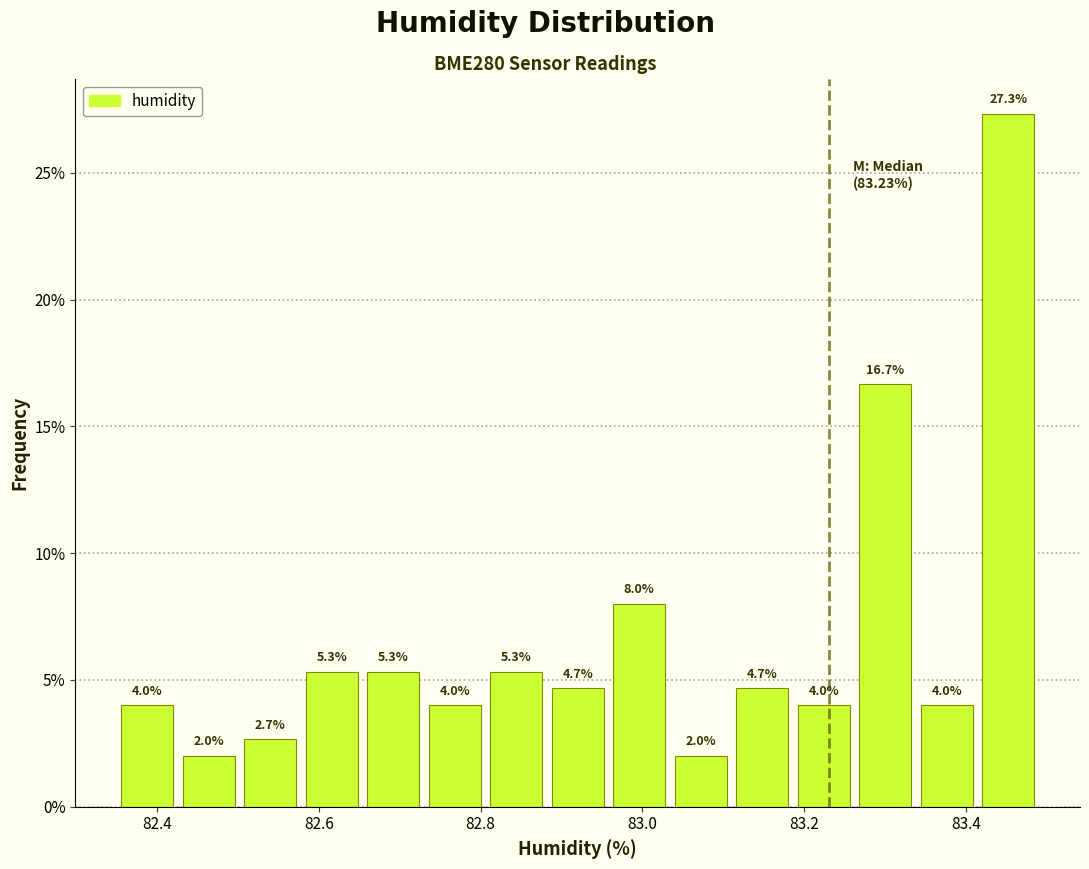

Around what value on the x-axis is the tallest bar? Give the approximate position of its centre, as read against the axis.

83.46